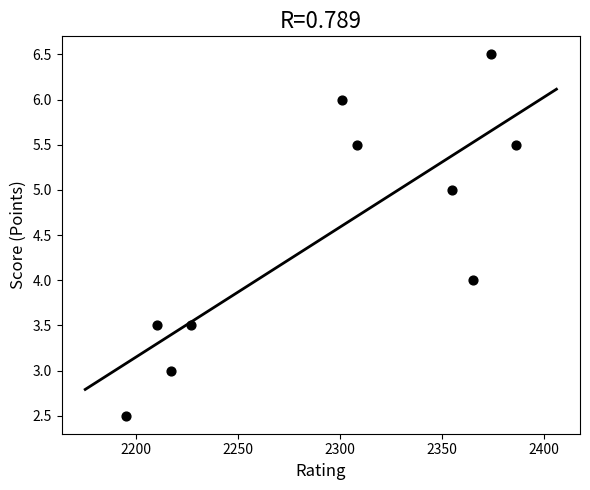

What is the range of X values (max minus min)?

191.0